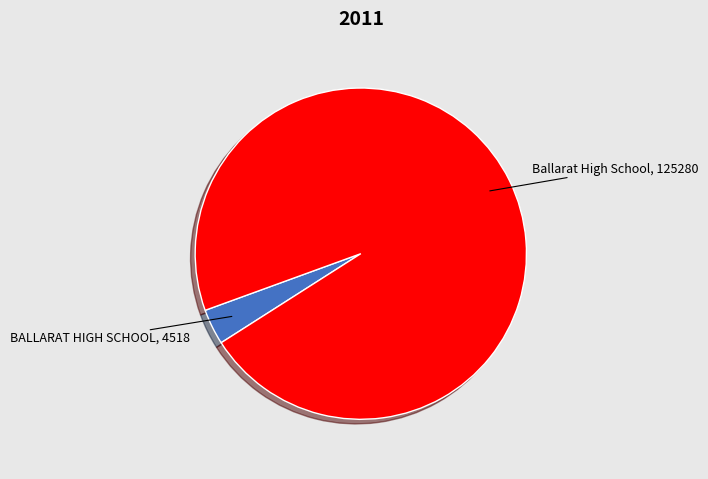

Is it true that BALLARAT HIGH SCHOOL is 3% of the pie?

True